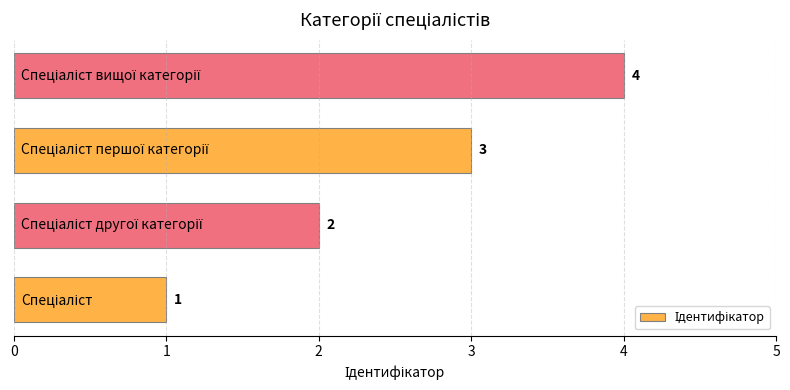

Count the values in the range 2 to 4.

3